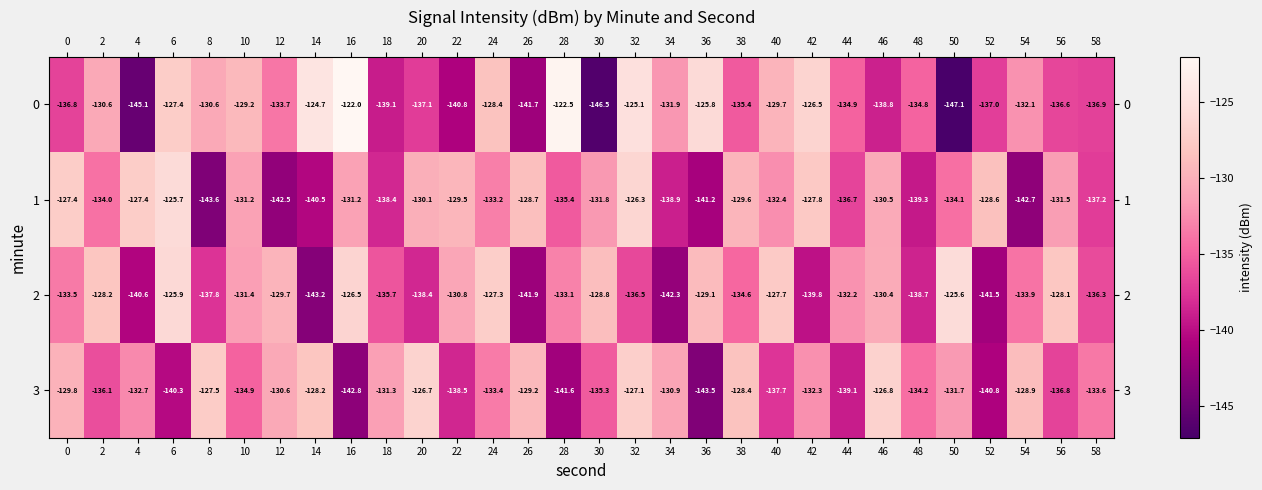

How many data points in 0 are less than -133?

16